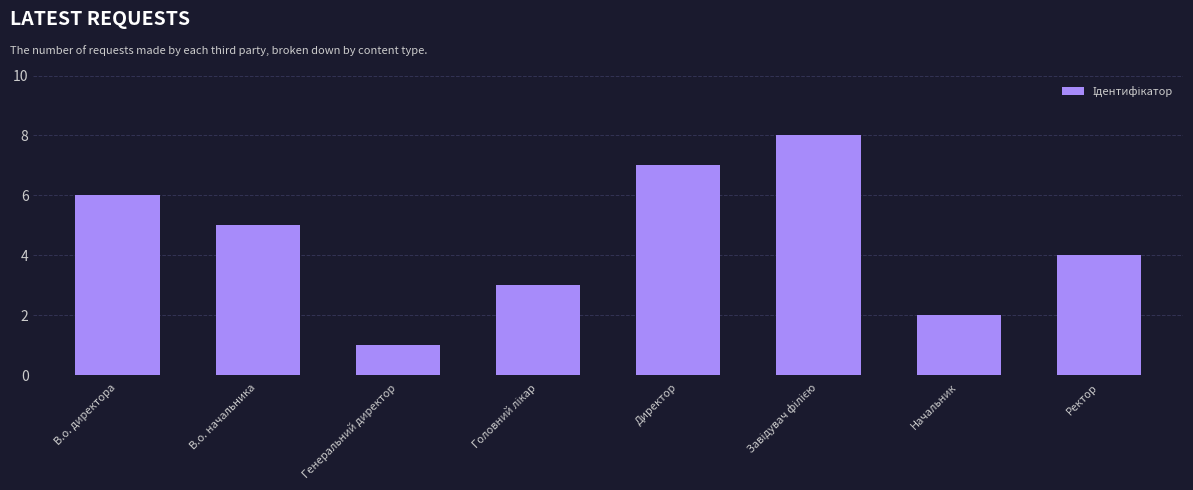

How many bars are there in total?

8